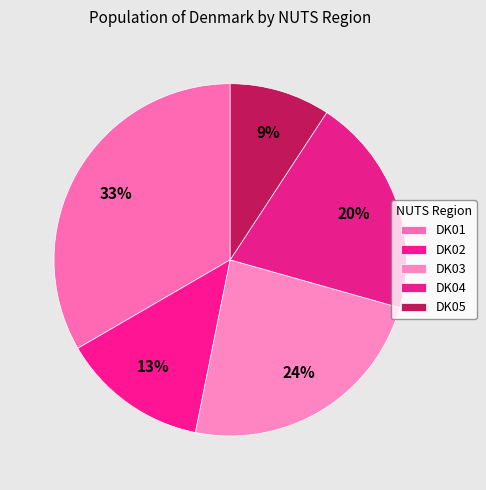

Count the number of slices in the pie.

5